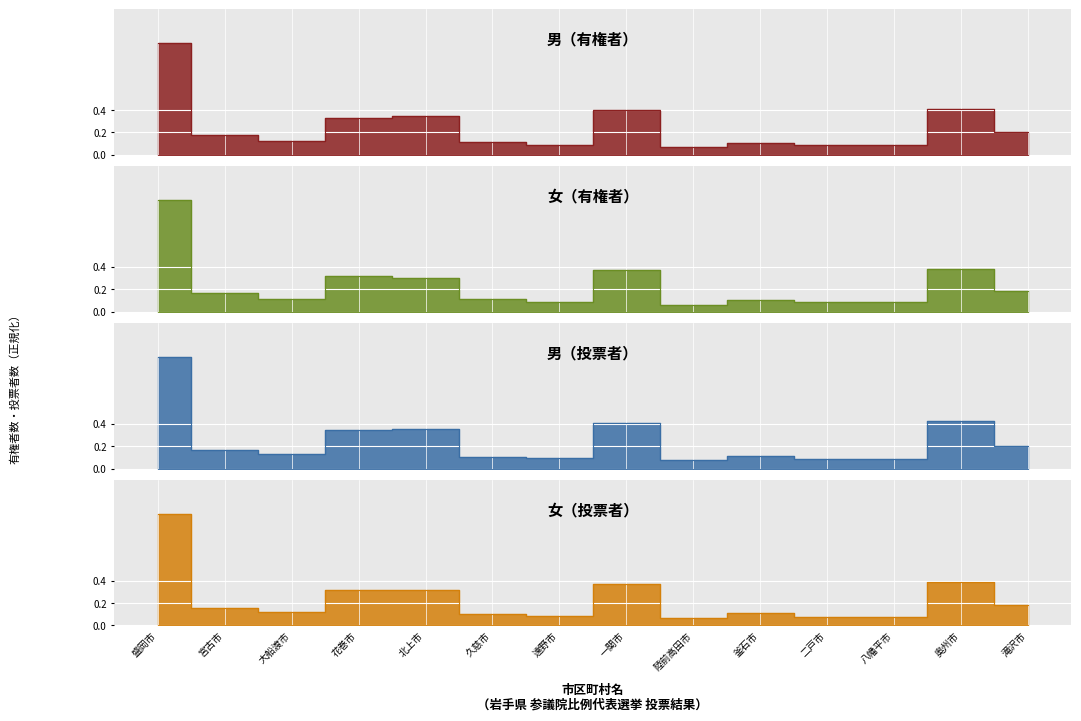

What is the difference between the maximum and minimum values in the 女（投票者） series?

0.9